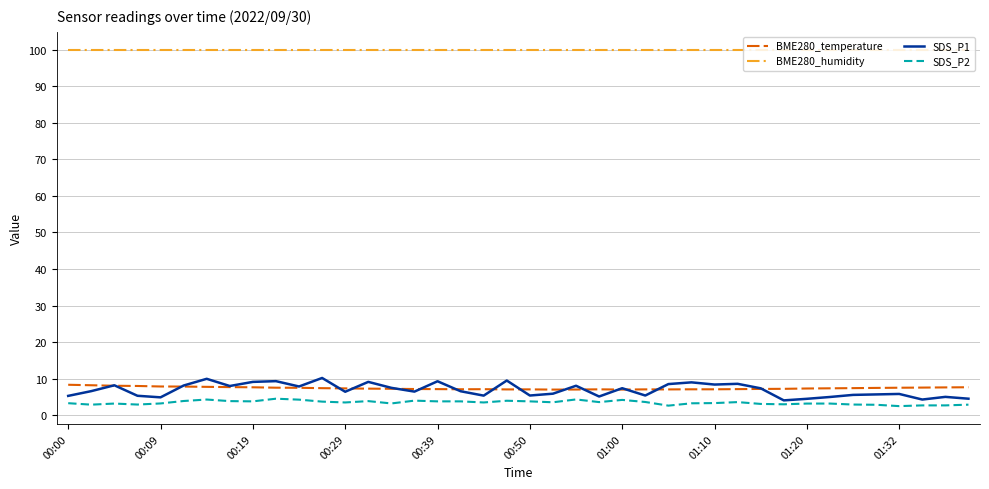

True or false: SDS_P2 and BME280_humidity cross at least once.

False